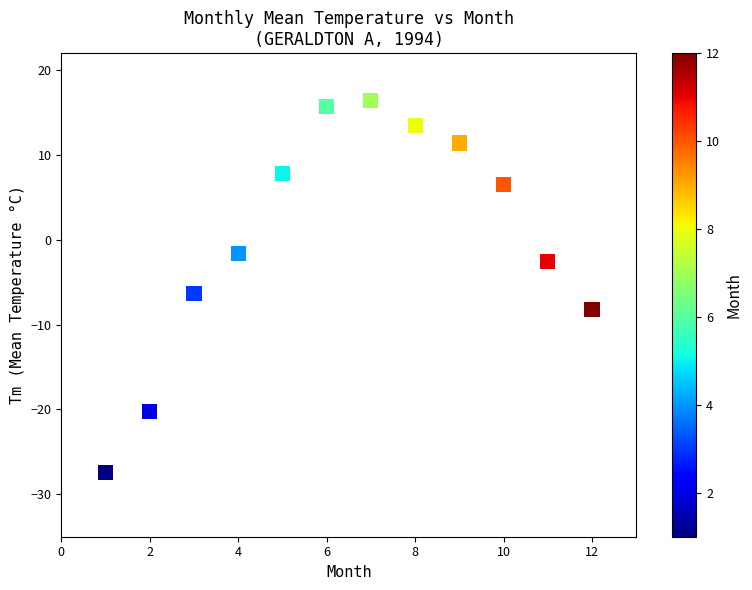

What is the range of X values (max minus min)?

11.0